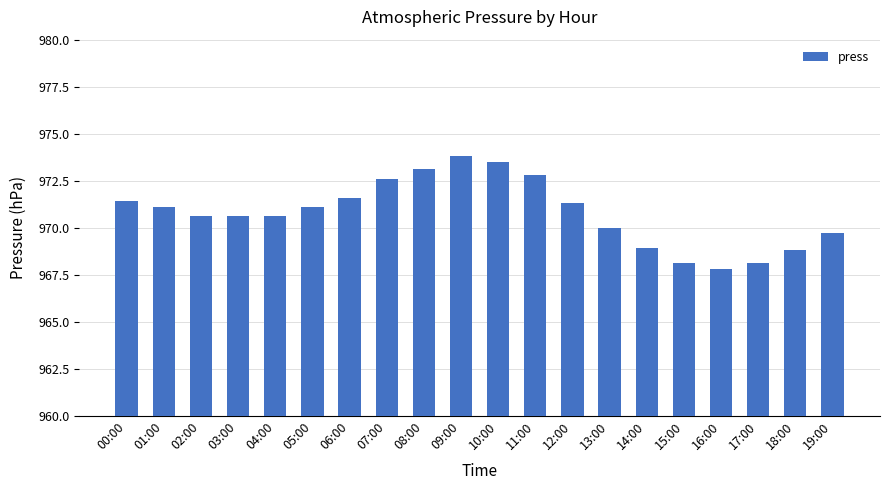

The chart shows a value of 971.4 at 00:00. True or false?

True